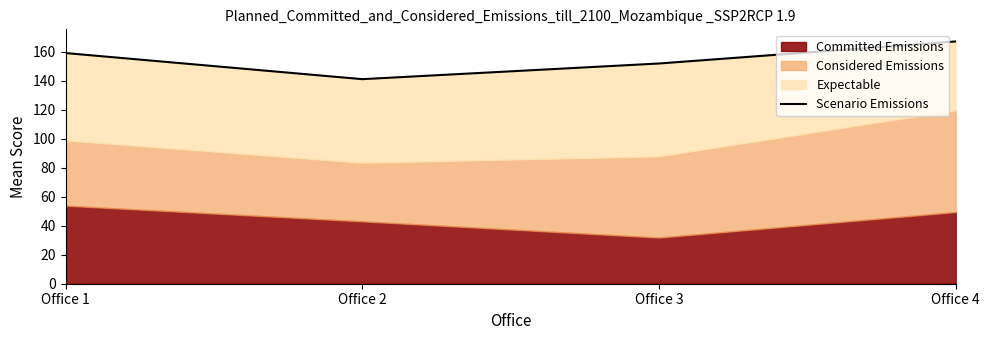

What is the smallest value displayed?

141.0